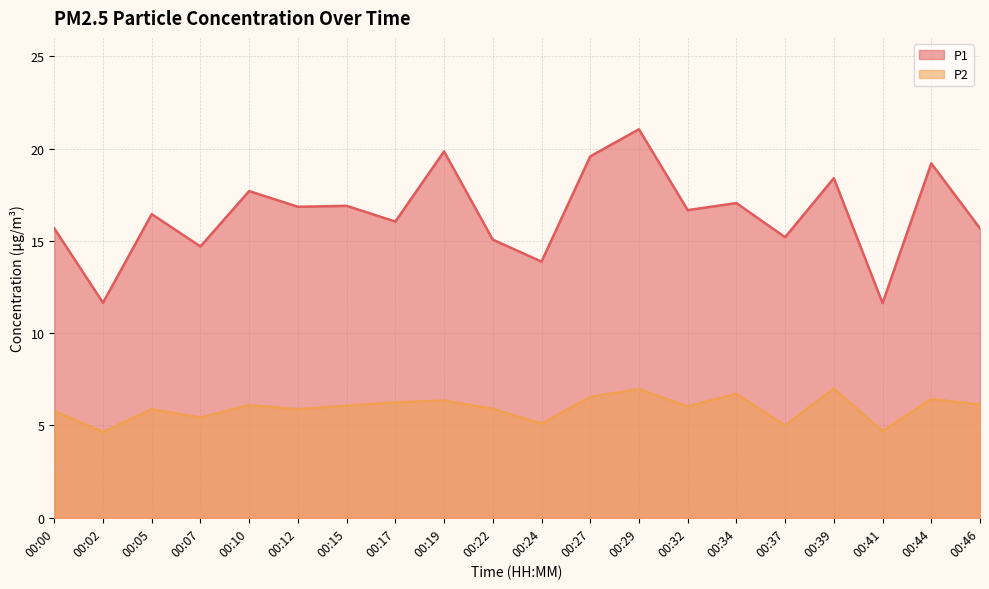

Which series has the largest total across all categories?

P1